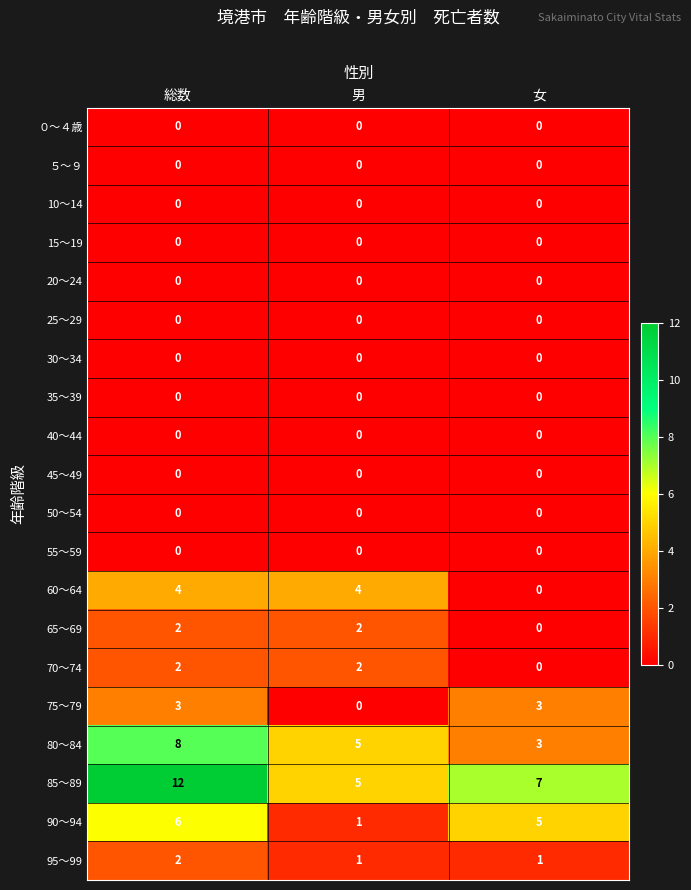

Which label corresponds to the largest value in the chart?

総数